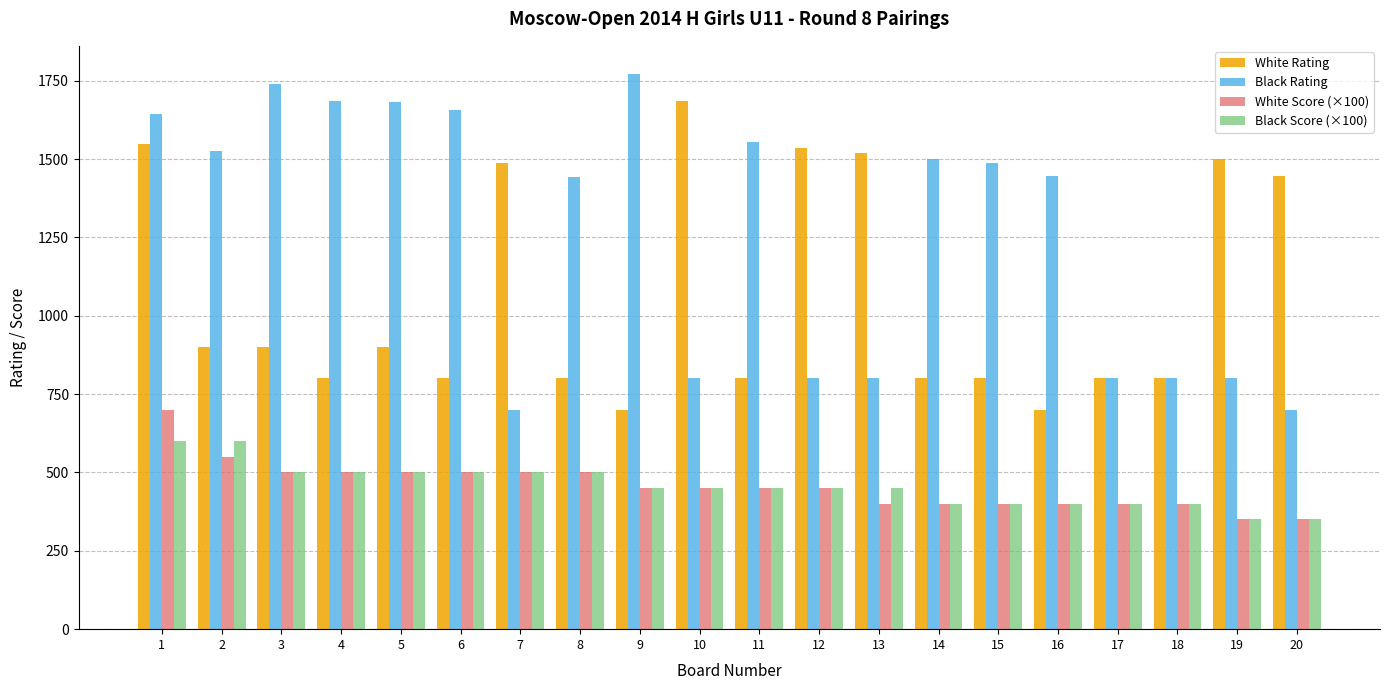

True or false: White Score (×100) has a value of 500 at 3.

True